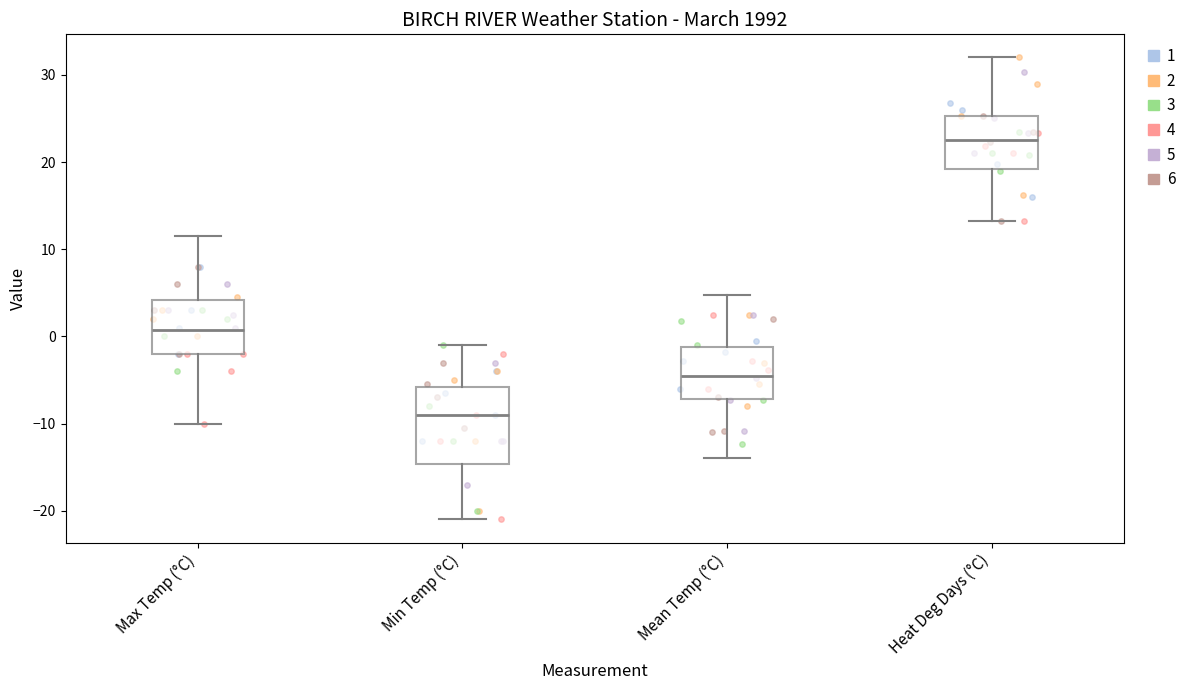

Which box has the lowest median line?

Min Temp (°C)